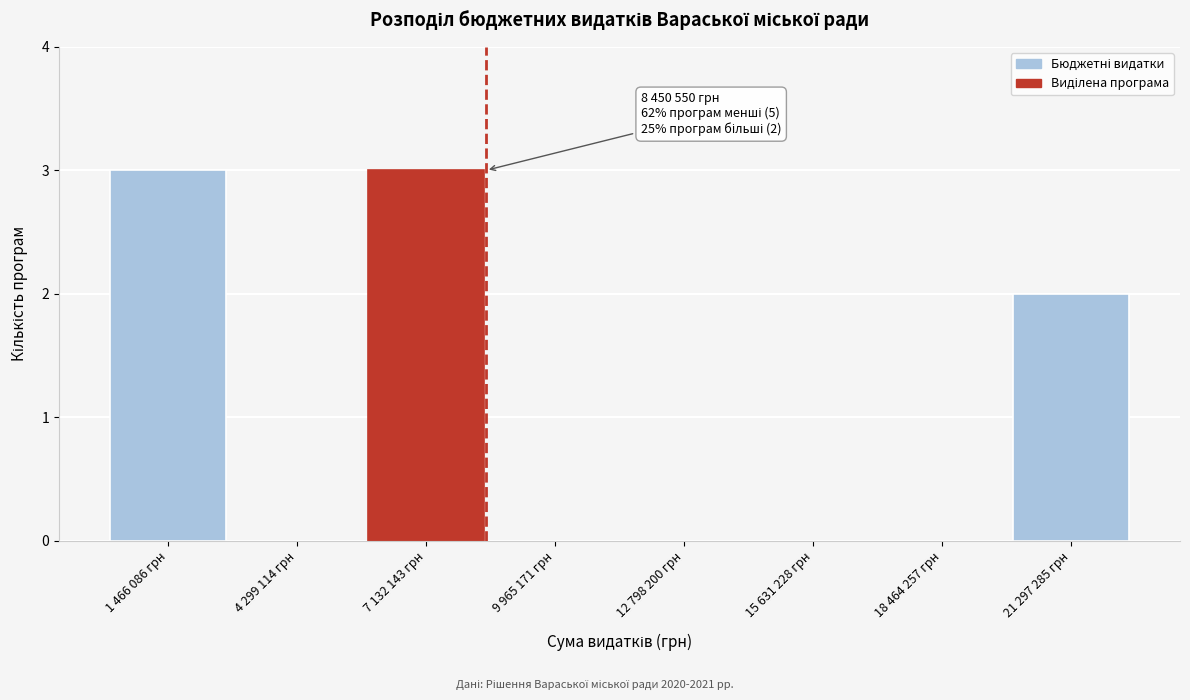

Reading left to right, list all the values displayed in this chart.

1 466 086 грн=3	4 299 114 грн=0	7 132 143 грн=3	9 965 171 грн=0	12 798 200 грн=0	15 631 228 грн=0	18 464 257 грн=0	21 297 285 грн=2